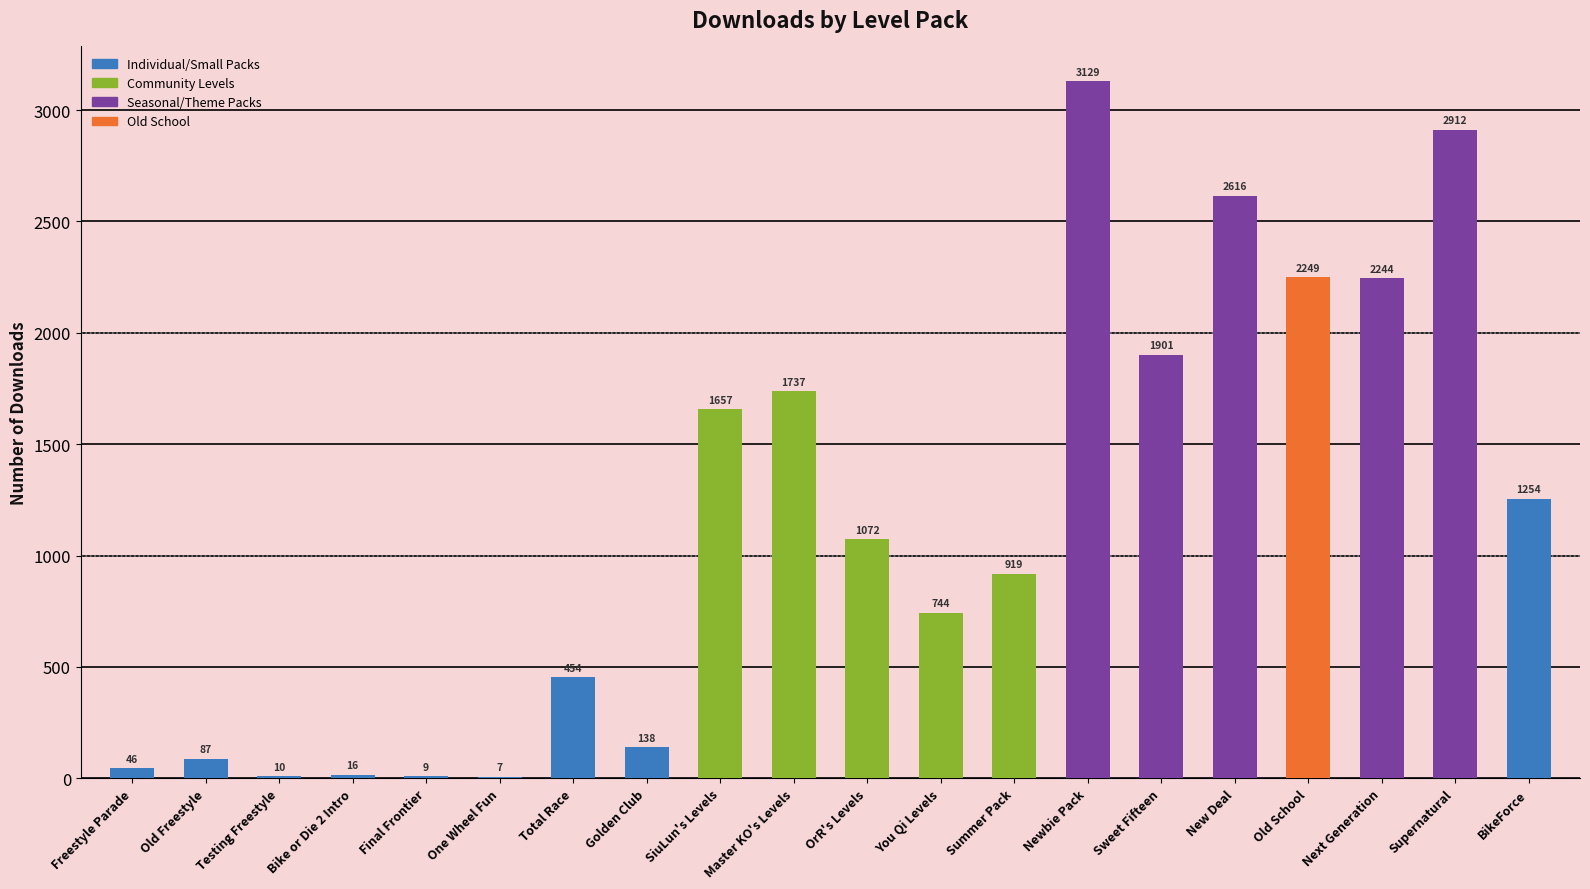

Which category has the highest value across all series?

Newbie Pack